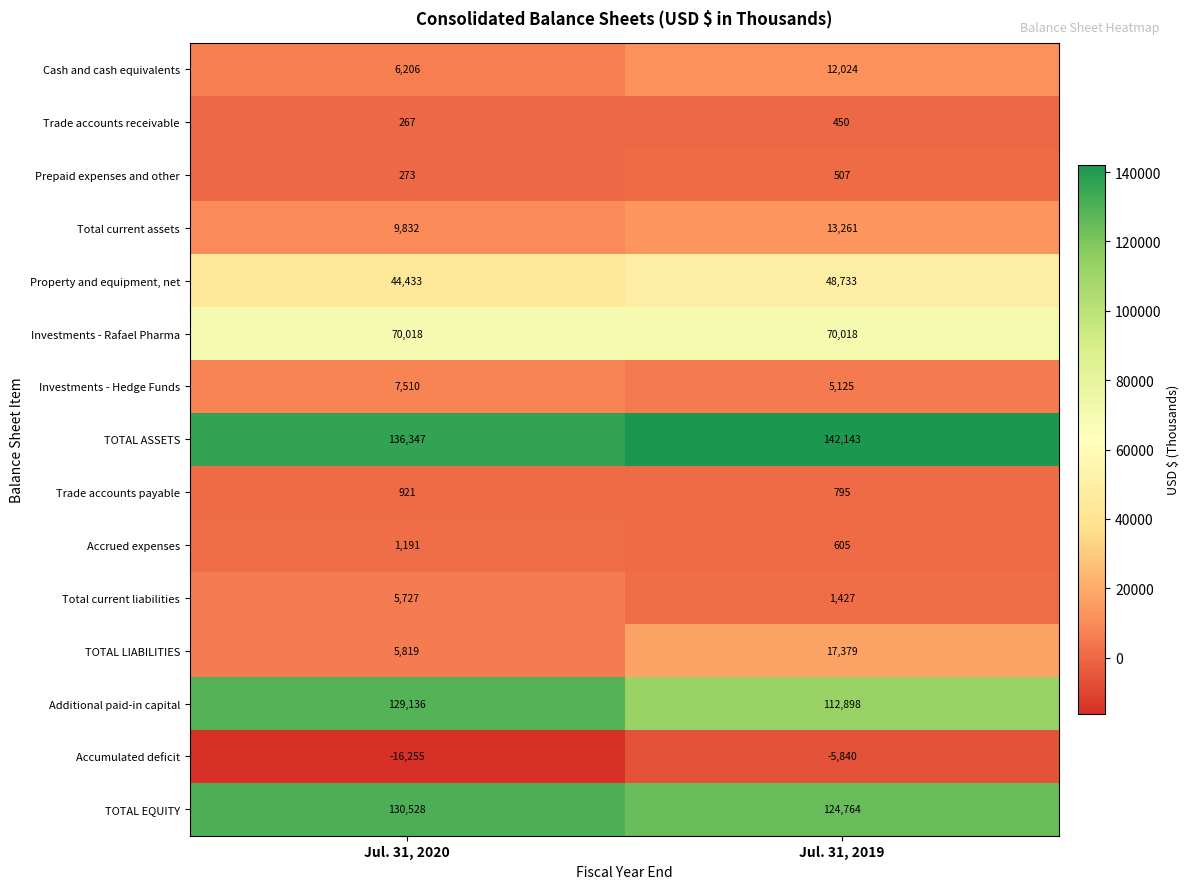

Which series changed the most between Jul. 31, 2020 and Jul. 31, 2019?

Additional paid-in capital